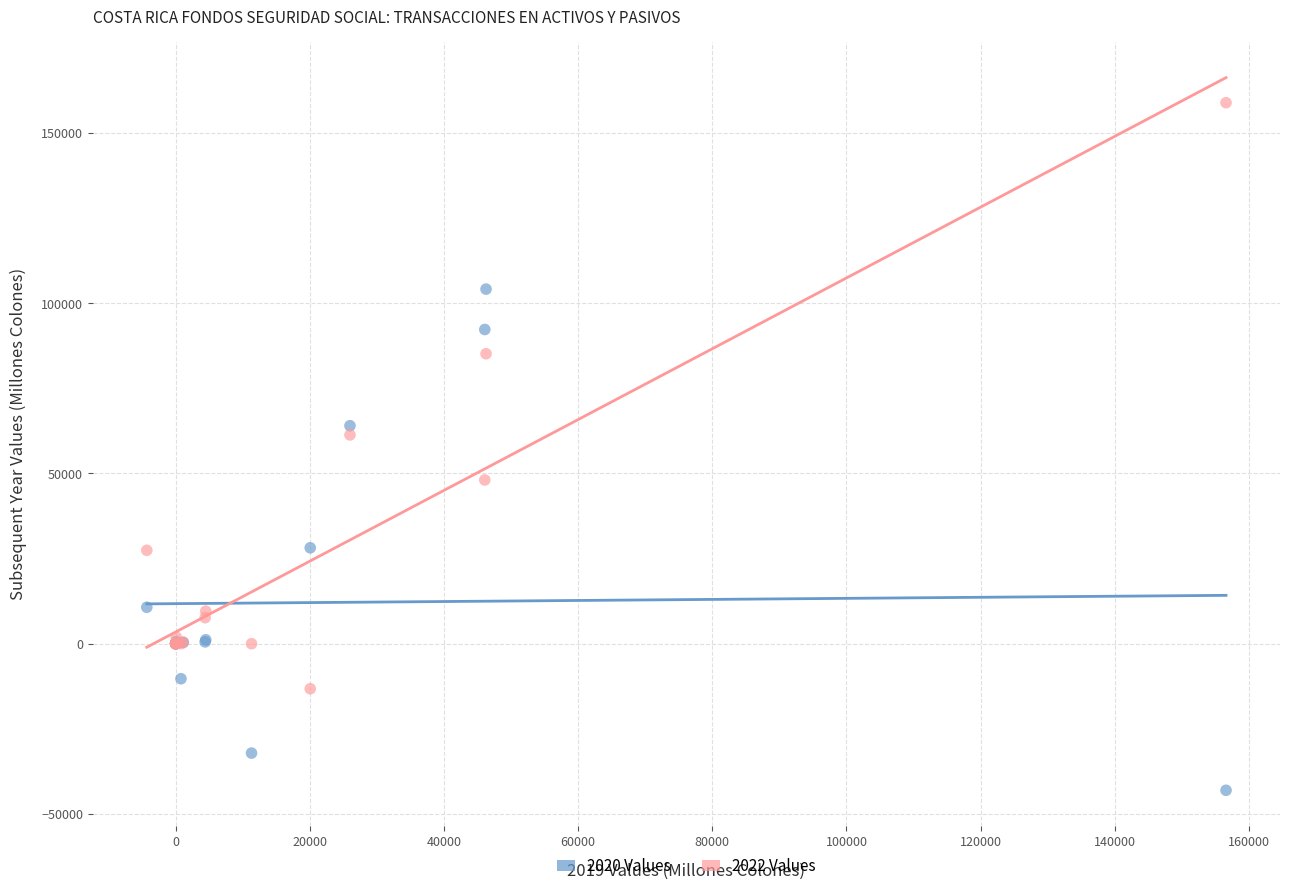

Across all series, what Y value is closest to 57905?

61318.1